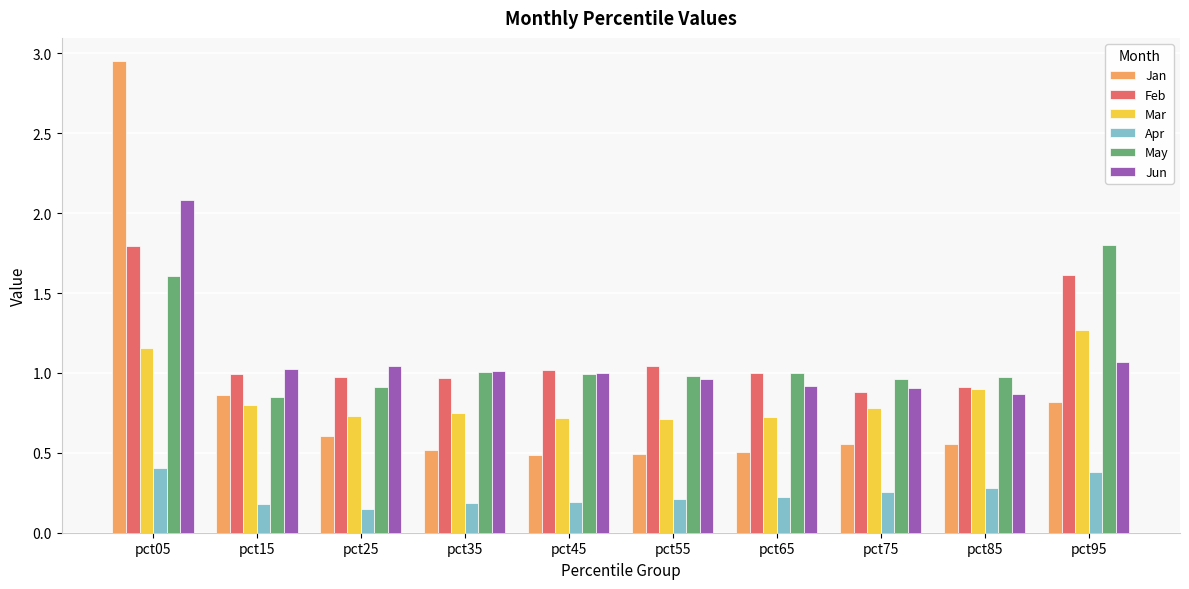

What is the sum of the May values at pct85 and pct65?

2.0